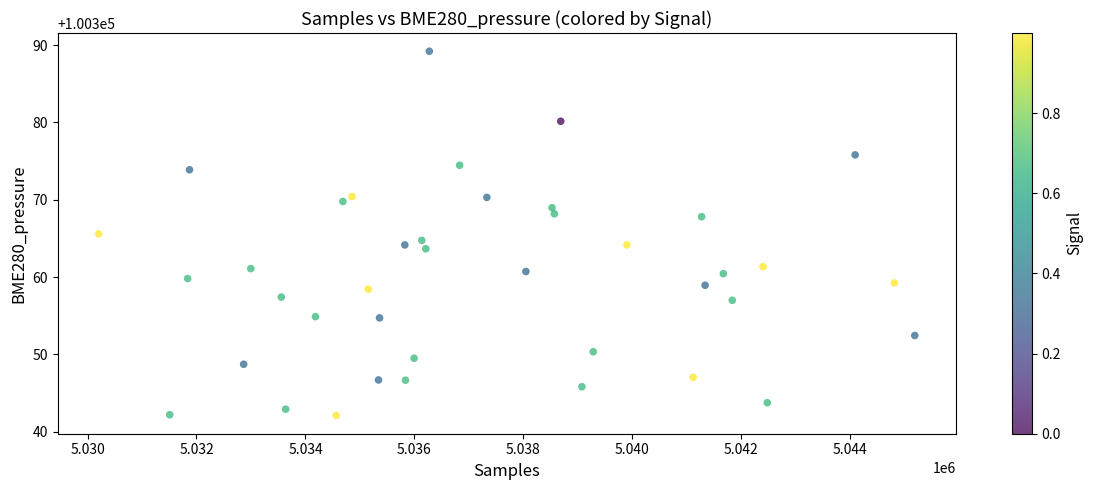

What is the range of Y values (max minus min)?

47.1